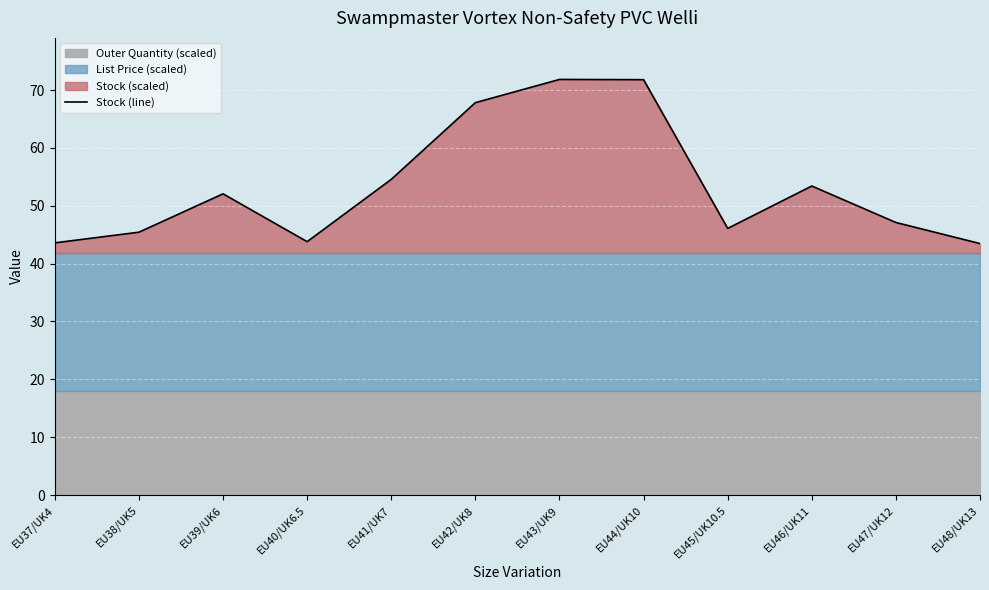

List the labels in order of value, smallest first.

EU48/UK13, EU37/UK4, EU40/UK6.5, EU38/UK5, EU45/UK10.5, EU47/UK12, EU39/UK6, EU46/UK11, EU41/UK7, EU42/UK8, EU44/UK10, EU43/UK9